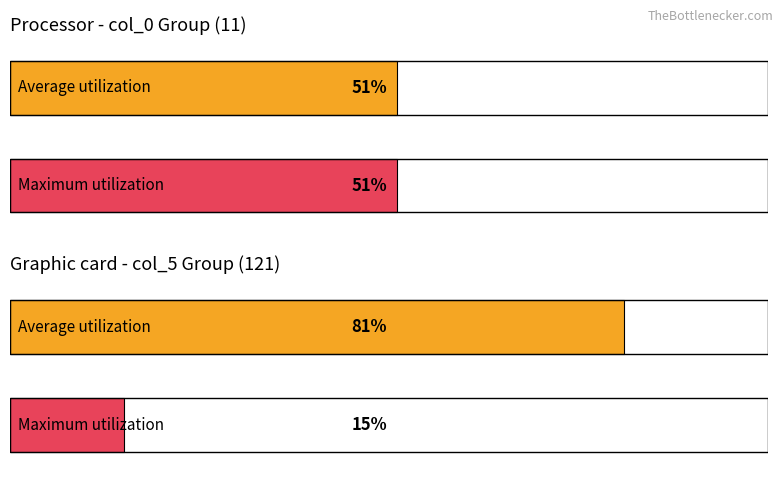

What is the total value across all series at 121?

96